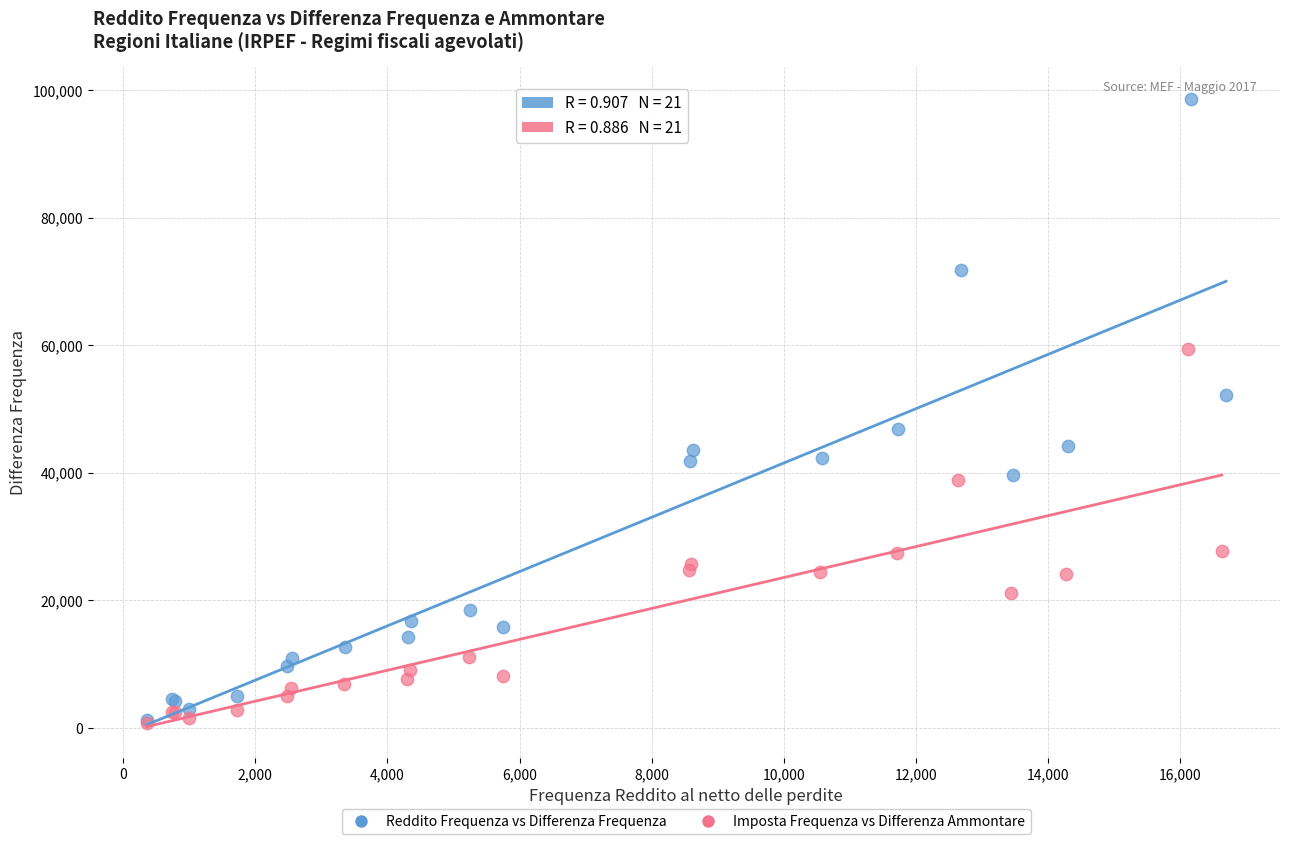

What are all the series names shown in the legend?

Reddito Frequenza vs Differenza Frequenza, Imposta Frequenza vs Differenza Ammontare